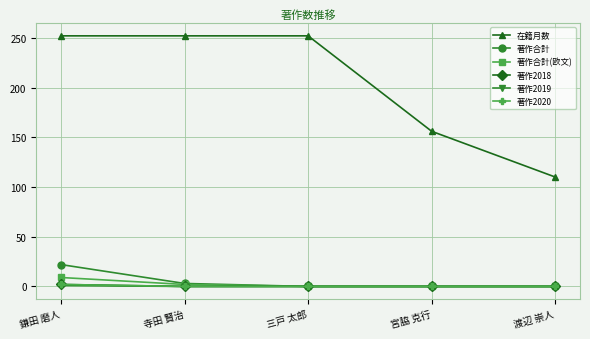

How many 著作合計(欧文) values are between 0 and 2?

4